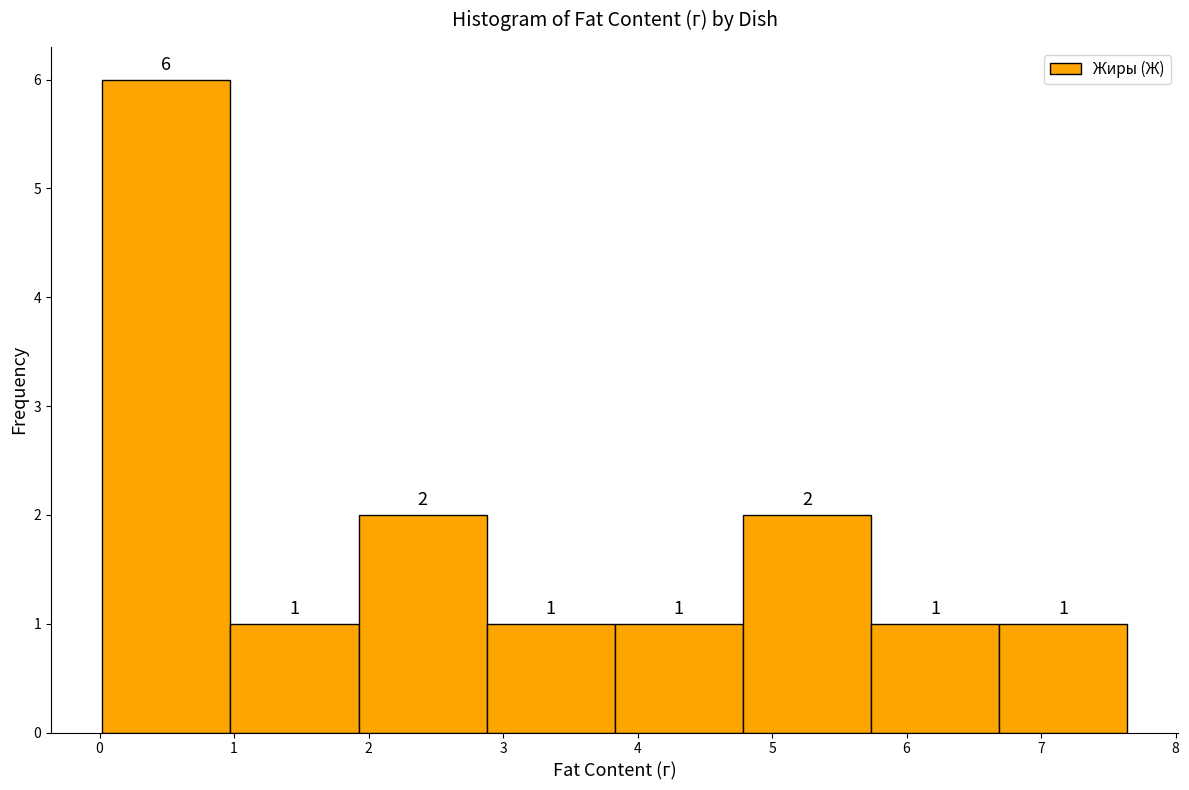

What is the height of the bar covering 2.9 to 3.8 on the x-axis? The bar edges are not printed on the chart, so give them approximately, as read against the axis.

1